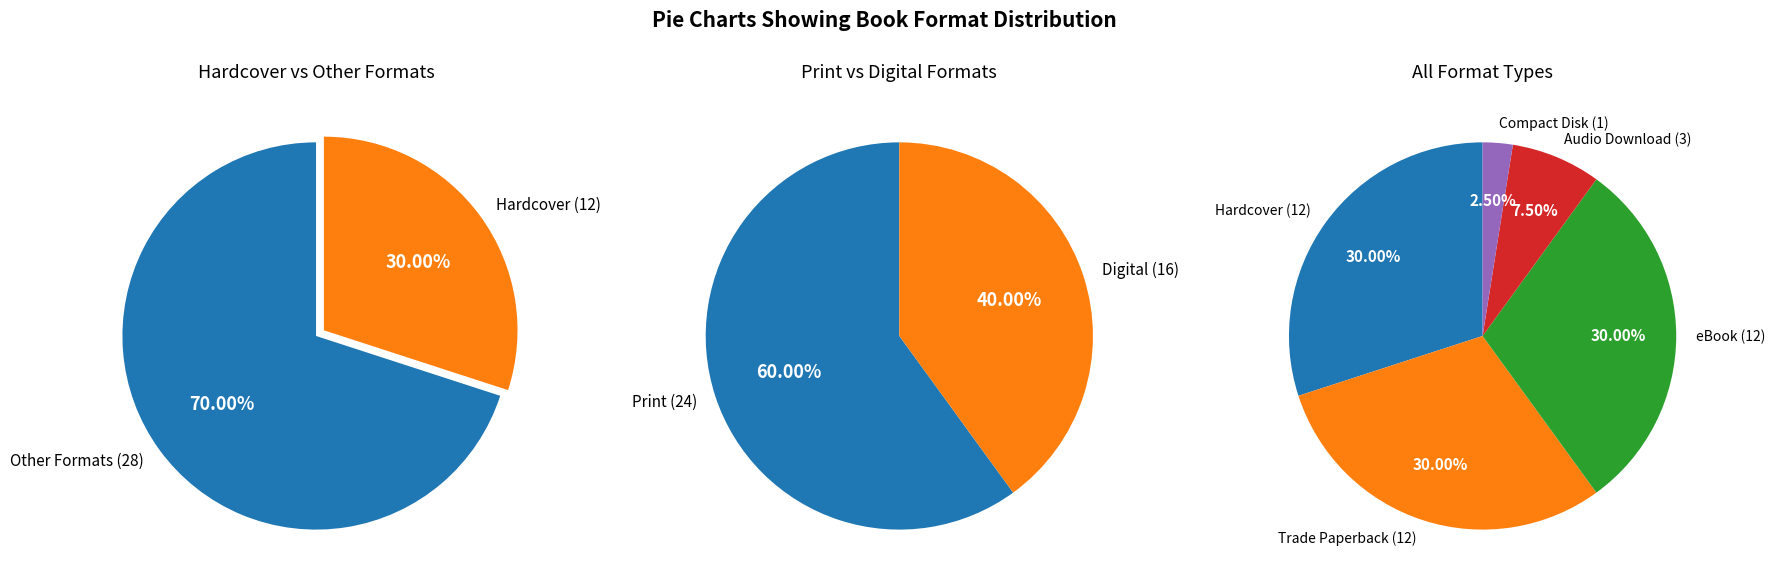

True or false: Trade Paperback accounts for 30% of the total.

True